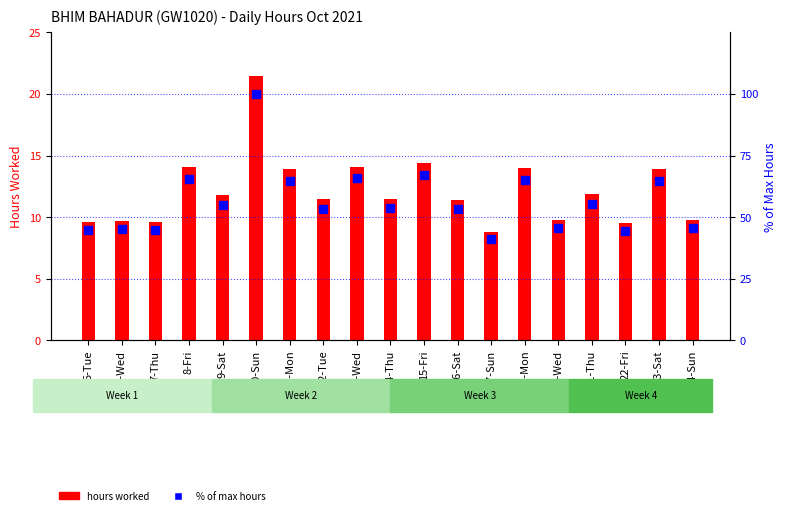

What are all the series names shown in the legend?

hours worked, % of max hours